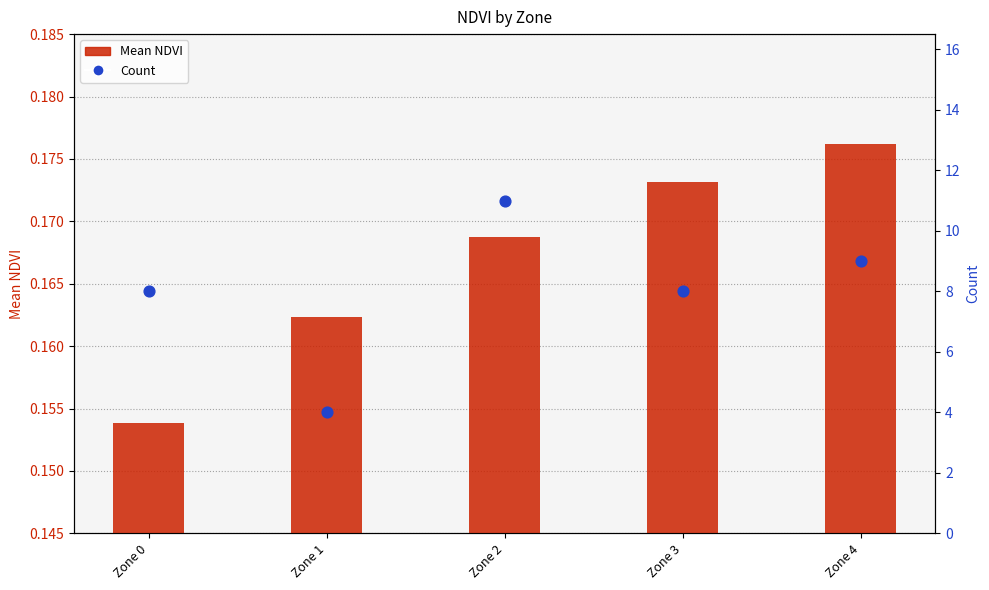

At how many categories does at least one series exceed 8?

2